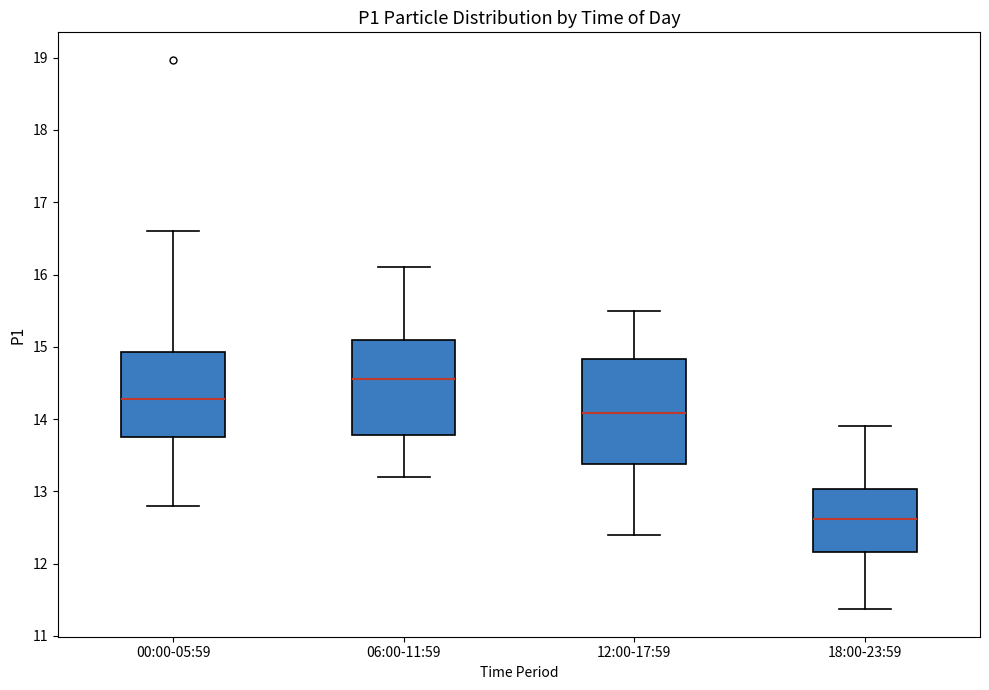

Which box is the tallest, from its lower edge to its upper edge?

12:00-17:59